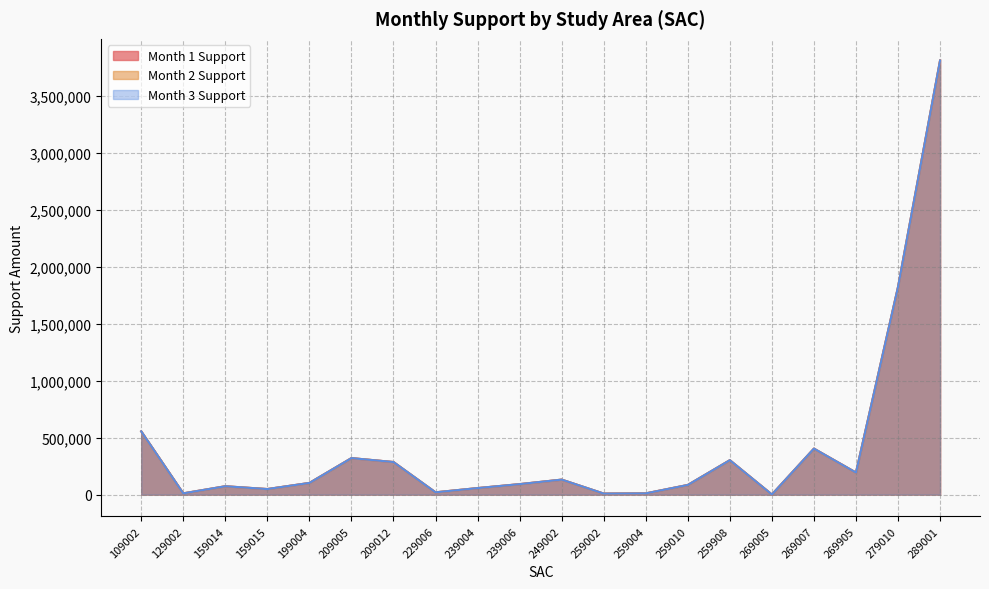

Does the chart have visible grid lines?

Yes